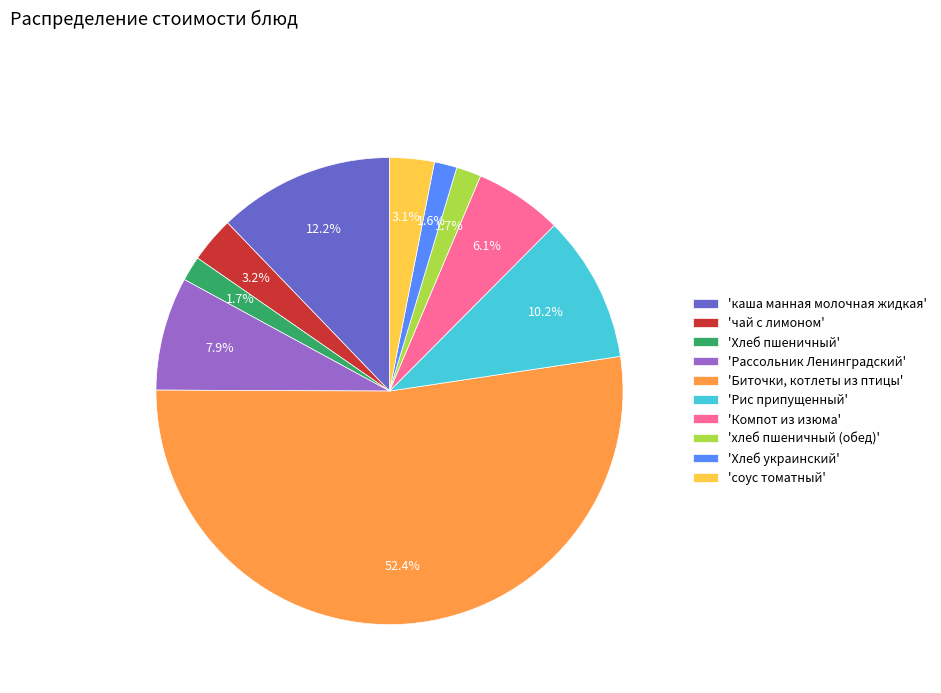

Which slice represents more than half of the pie?

'Биточки, котлеты из птицы'